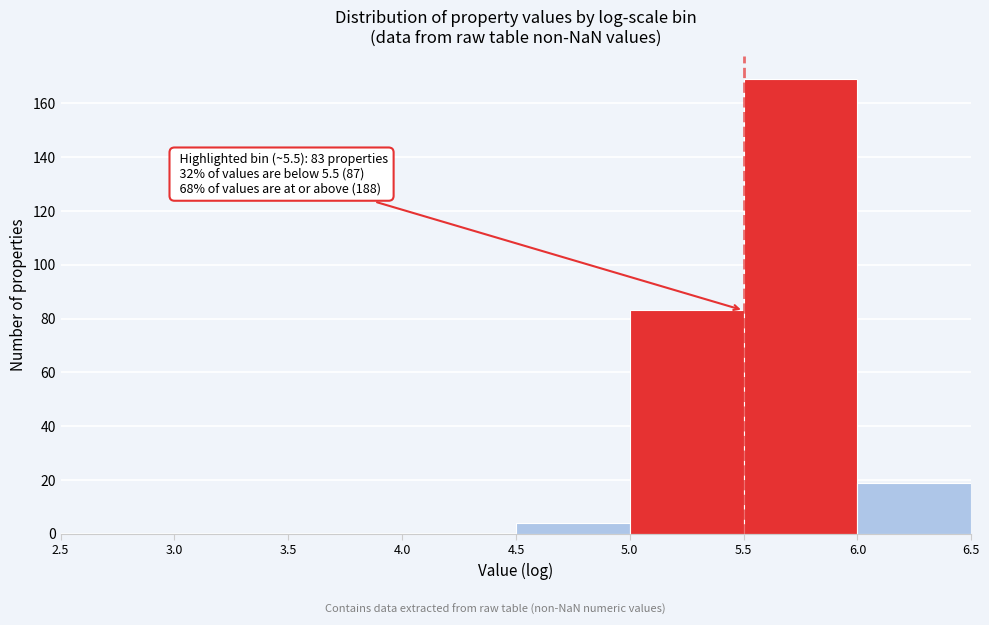

Which range on the x-axis has the tallest bar?

5.5 to 6.0